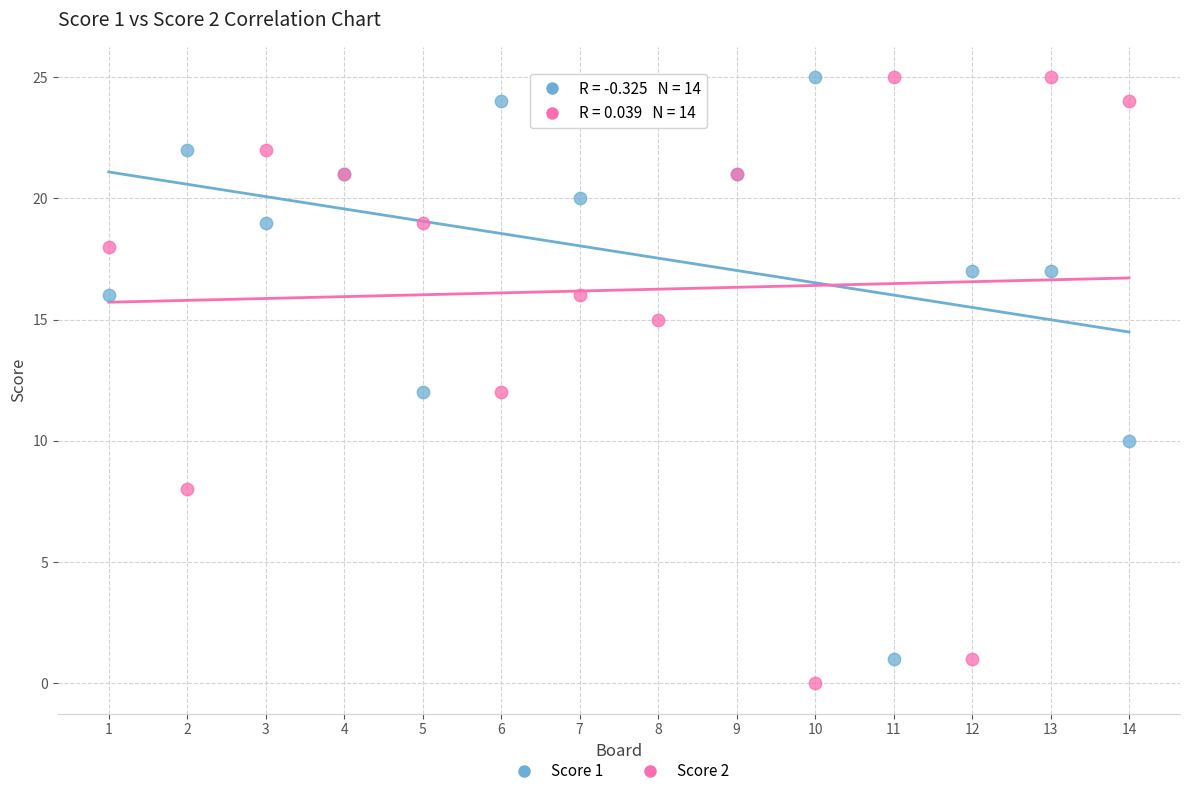

What is the X range (max minus min) for the scatter plot?

13